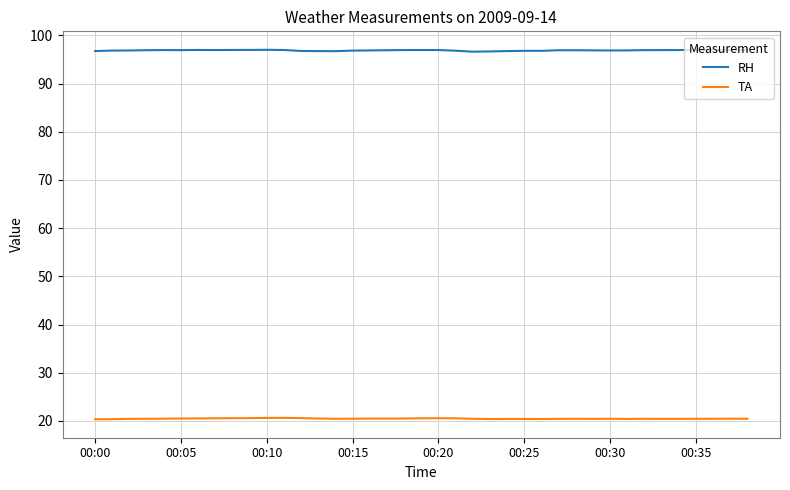

List the series in order of their overall mean, lowest first.

TA, RH